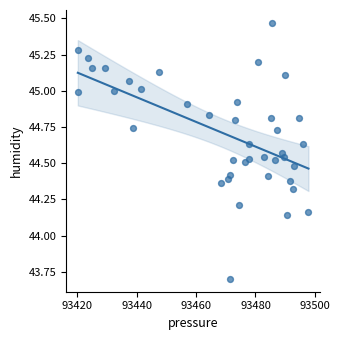

What is the range of X values (max minus min)?

77.6